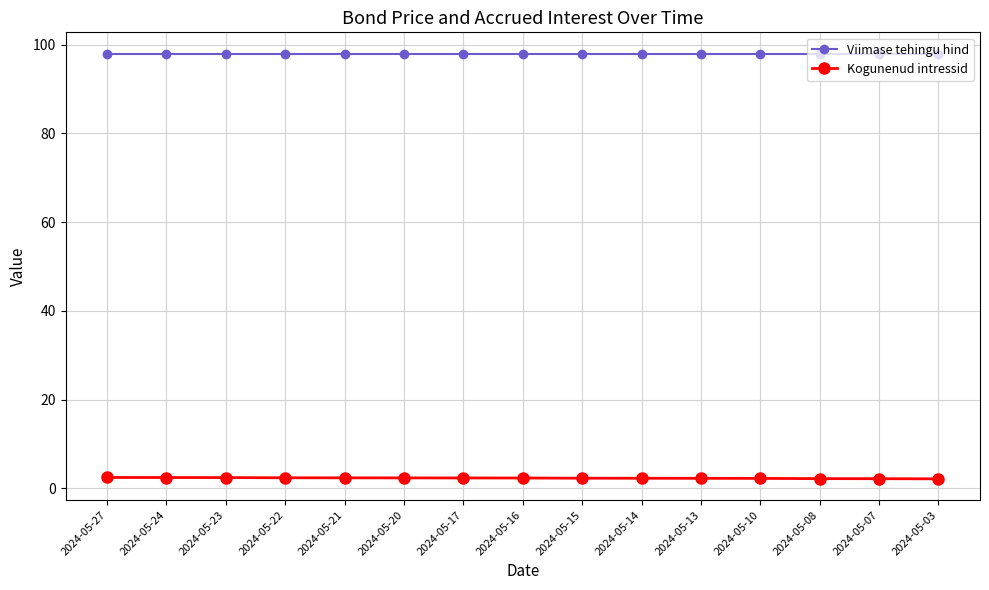

Rank the series at 2024-05-24 from highest to lowest value.

Viimase tehingu hind, Kogunenud intressid